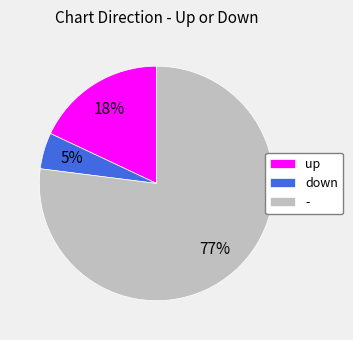

True or false: up accounts for 18% of the total.

True